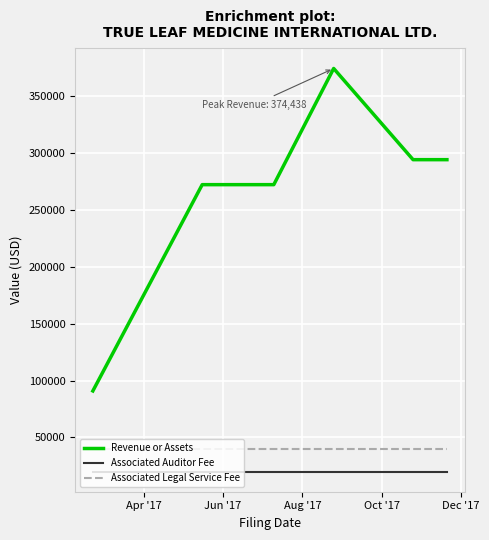

Which series has the widest spread of values?

Revenue or Assets